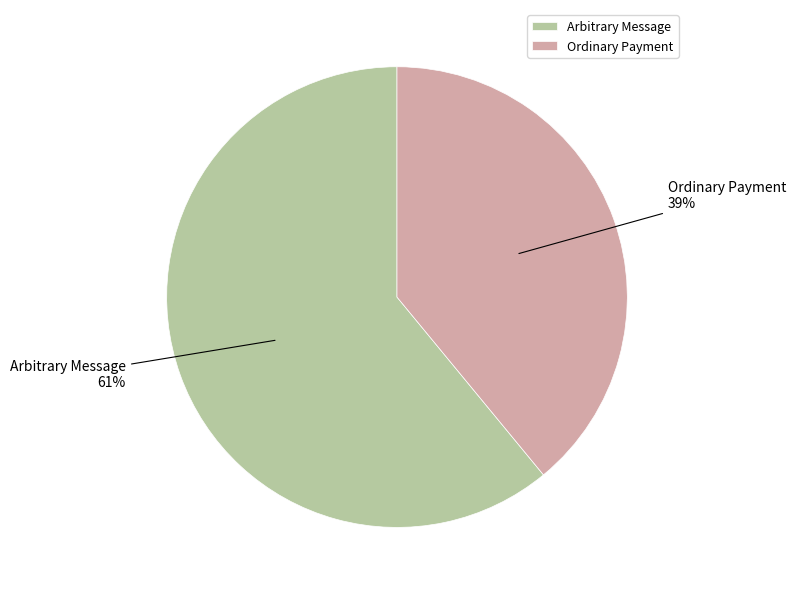

Which has a higher value, Arbitrary Message or Ordinary Payment?

Arbitrary Message